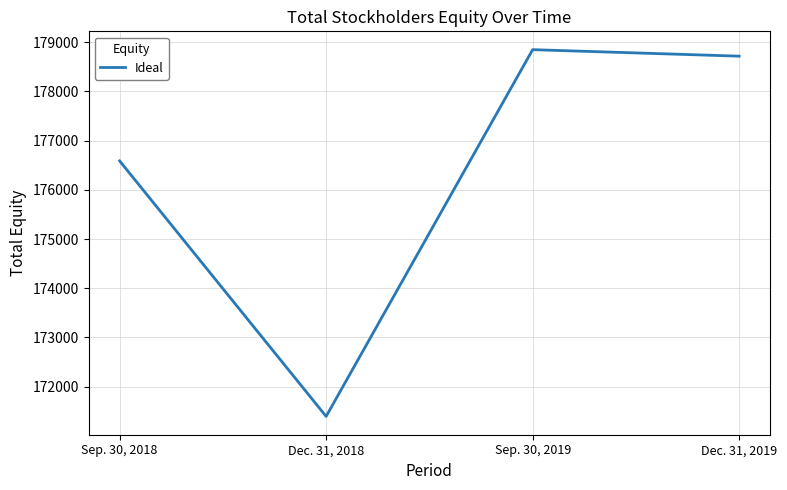

The chart shows a value of 284525 at Dec. 31, 2019. True or false?

False